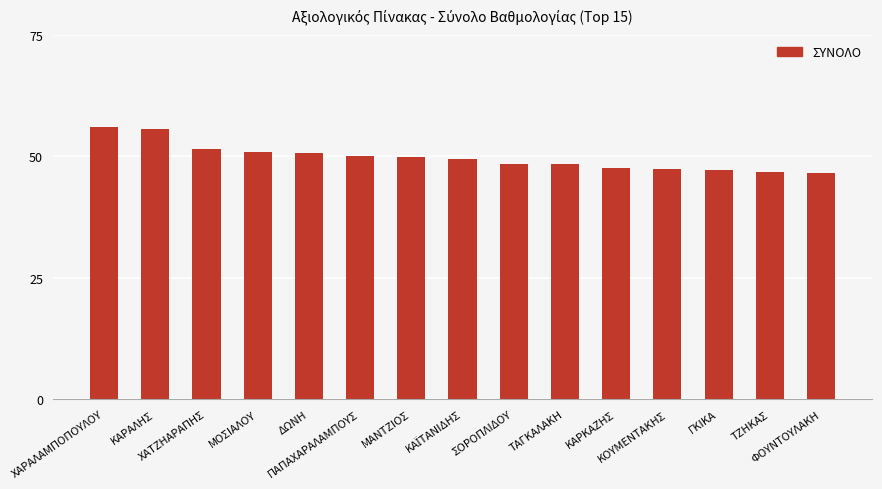

Which has a higher value, ΤΖΗΚΑΣ or ΜΟΣΙΑΛΟΥ?

ΜΟΣΙΑΛΟΥ